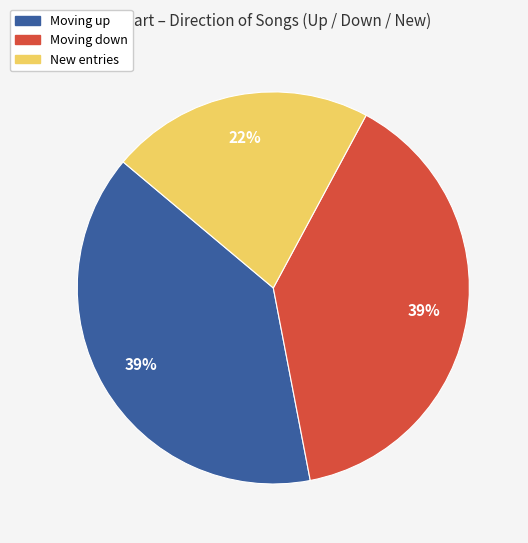

Is there a majority slice in this chart?

No